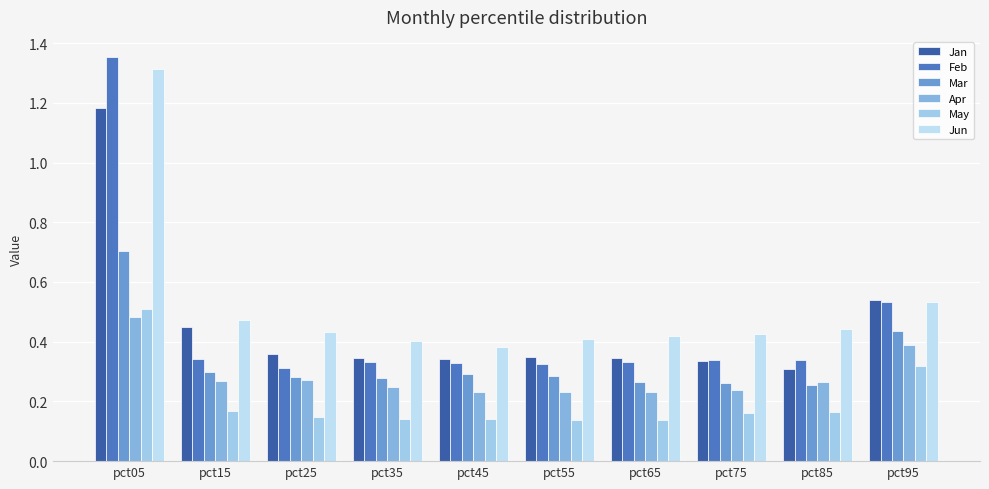

The value of Feb at pct15 is 0.3. True or false?

True